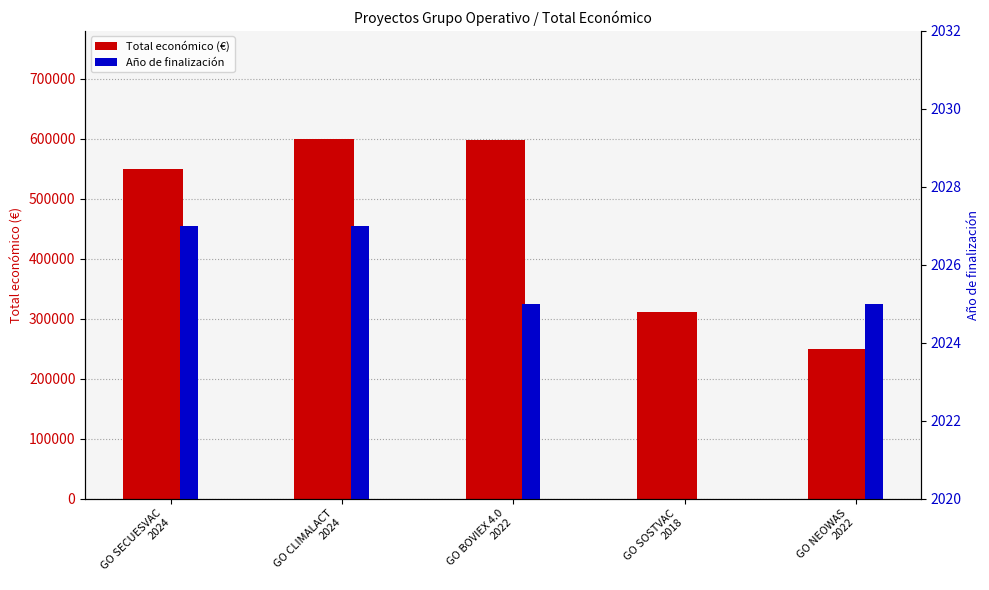

At which label is Total económico (€) closest to 424955?

GO SOSTVAC
2018